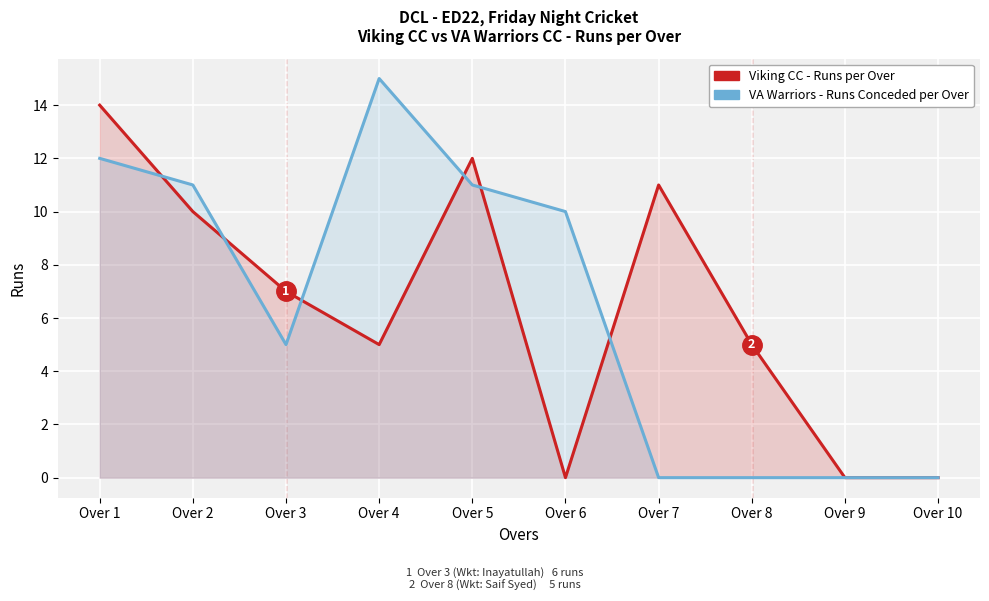

What is the difference between the maximum and minimum values in the Viking CC - Runs per Over series?

14